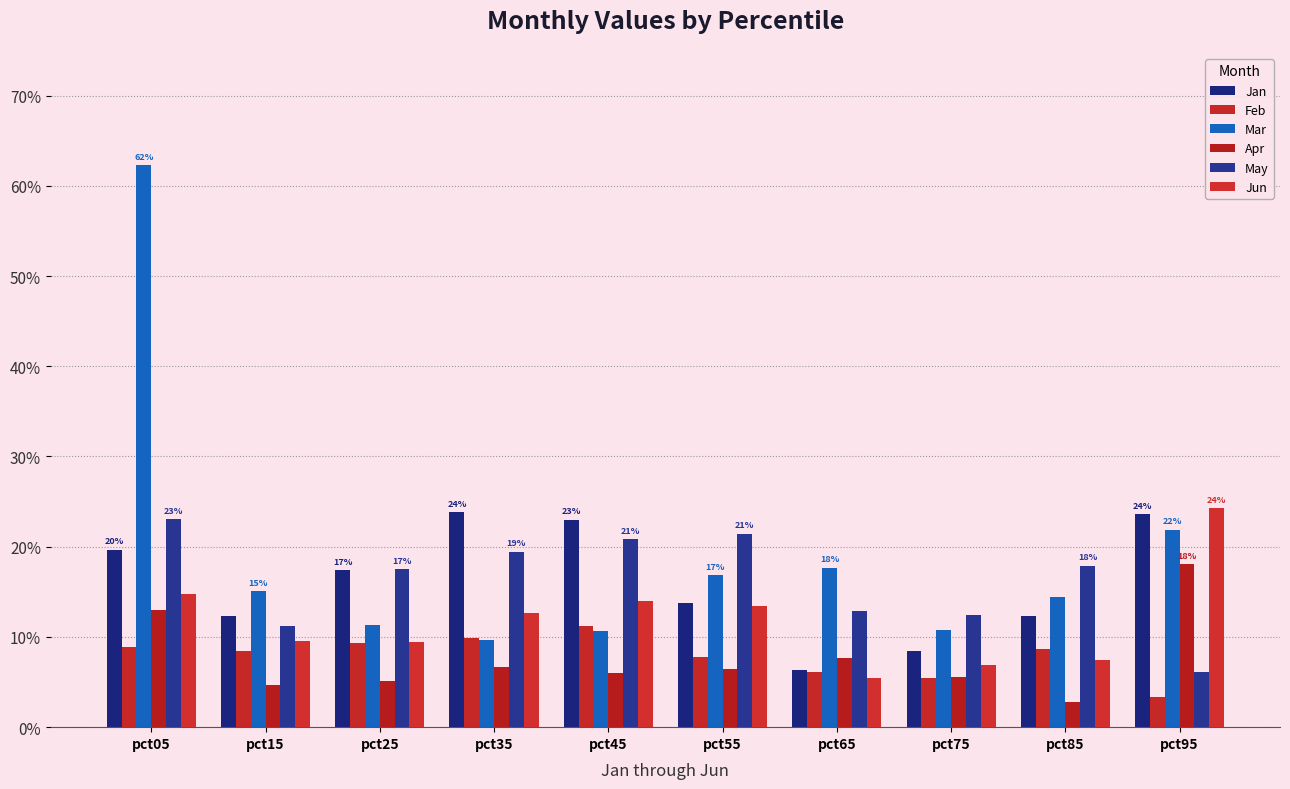

What is the sum of the Jun values at pct95 and pct65?

0.3